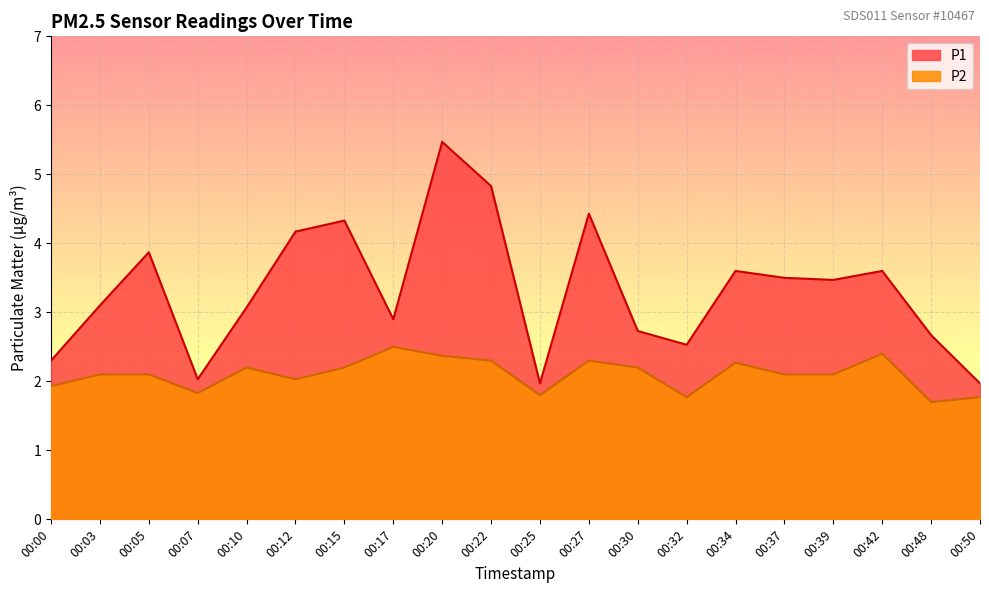

Rank the categories by P2 value from lowest to highest.

00:48, 00:32, 00:50, 00:25, 00:07, 00:00, 00:12, 00:03, 00:05, 00:37, 00:39, 00:10, 00:15, 00:30, 00:34, 00:22, 00:27, 00:20, 00:42, 00:17